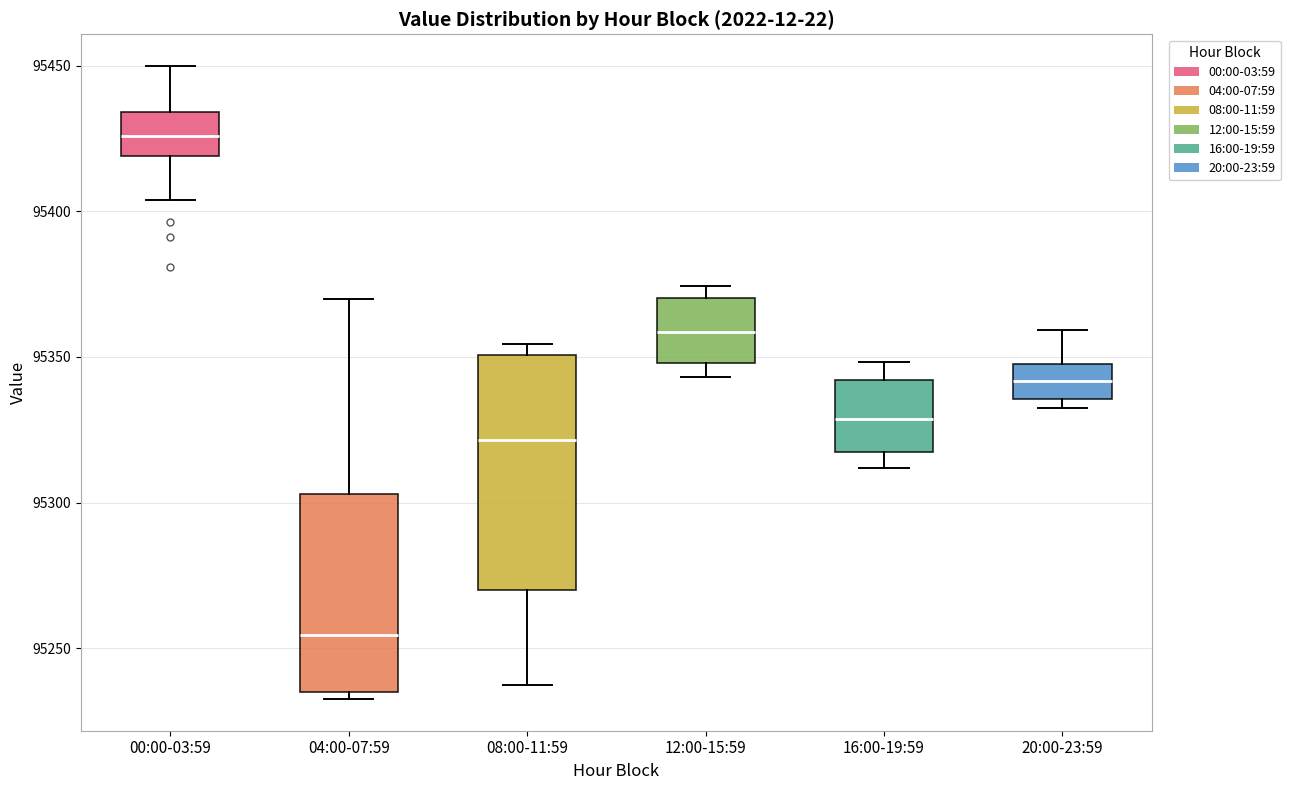

Comparing the boxes themselves (not the whiskers), which one is the tallest?

08:00-11:59